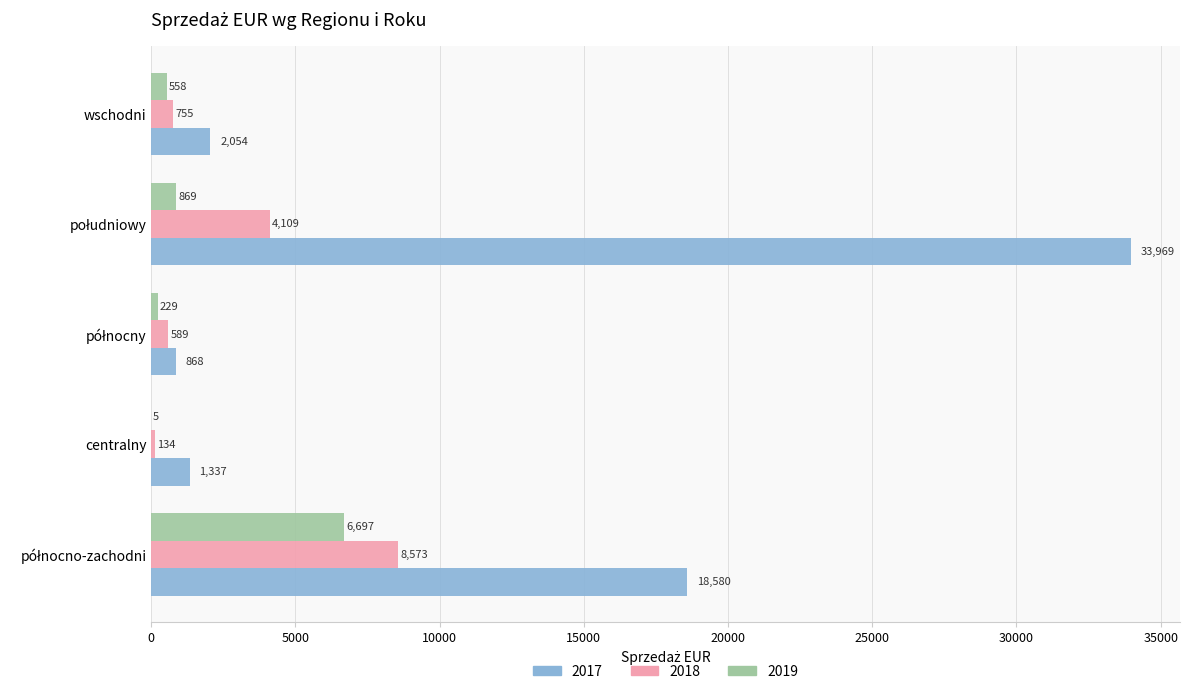

True or false: 2017 has a value of 2054.4 at wschodni.

True